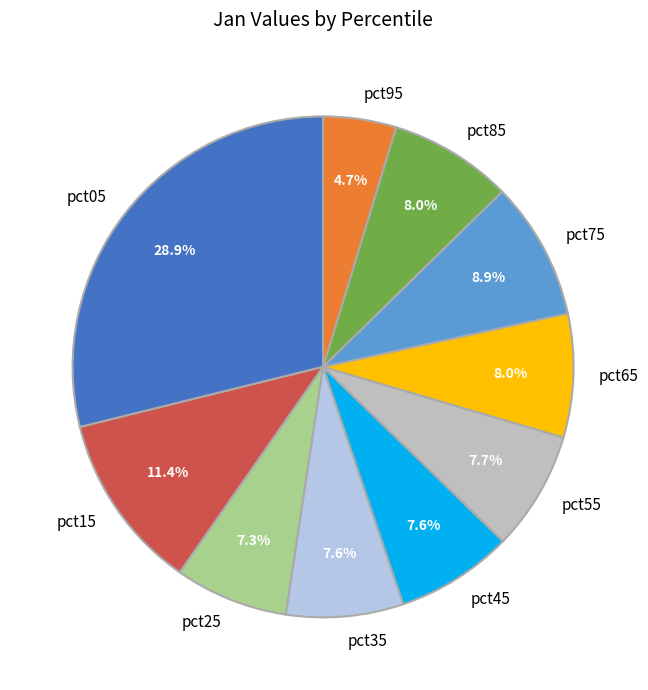

To the nearest percent, what is the combined percentage of pct45 and pct15?

19%